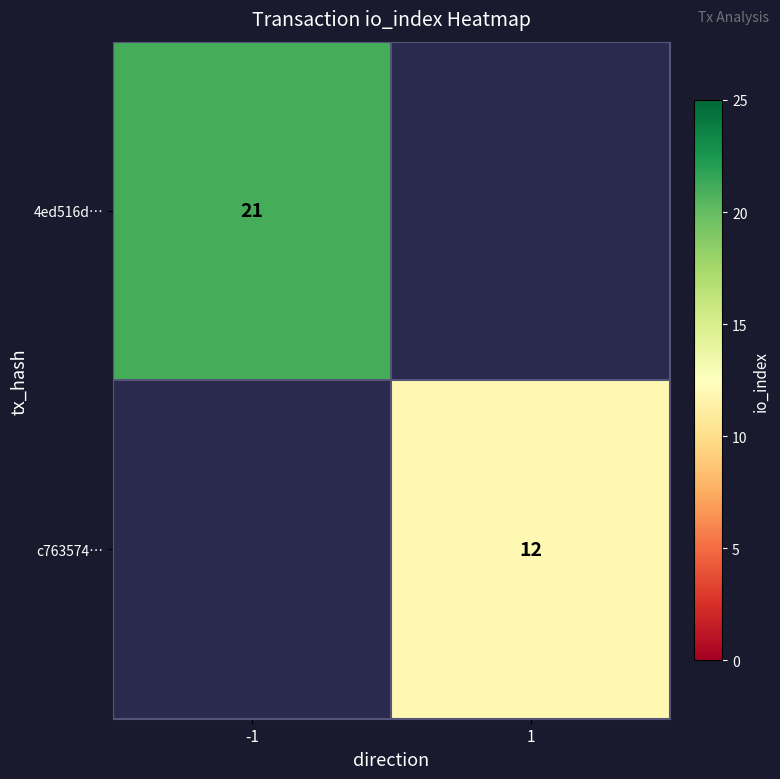

Is the value of 4ed516d… at -1 greater than the value of c763574… at 1?

Yes